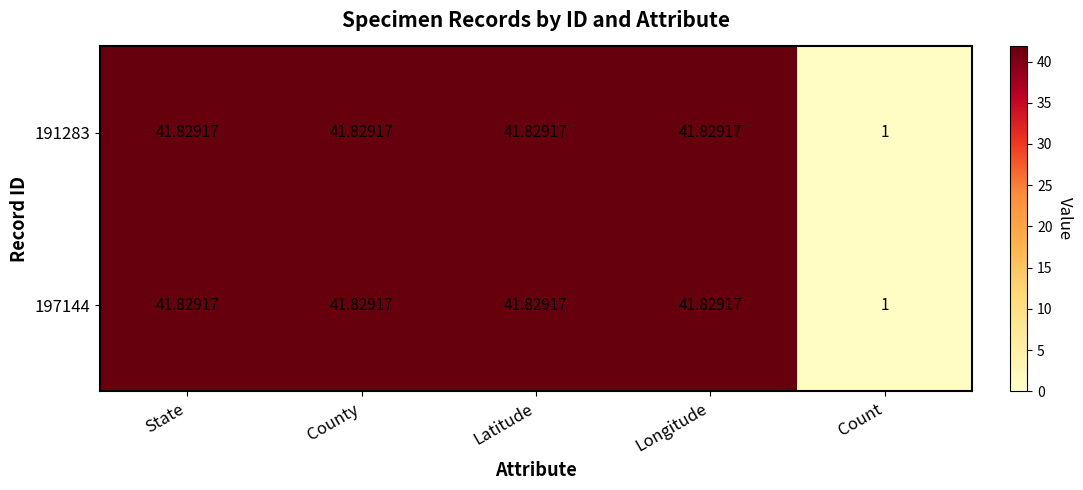

Is the value of 191283 at Count greater than the value of 197144 at Latitude?

No